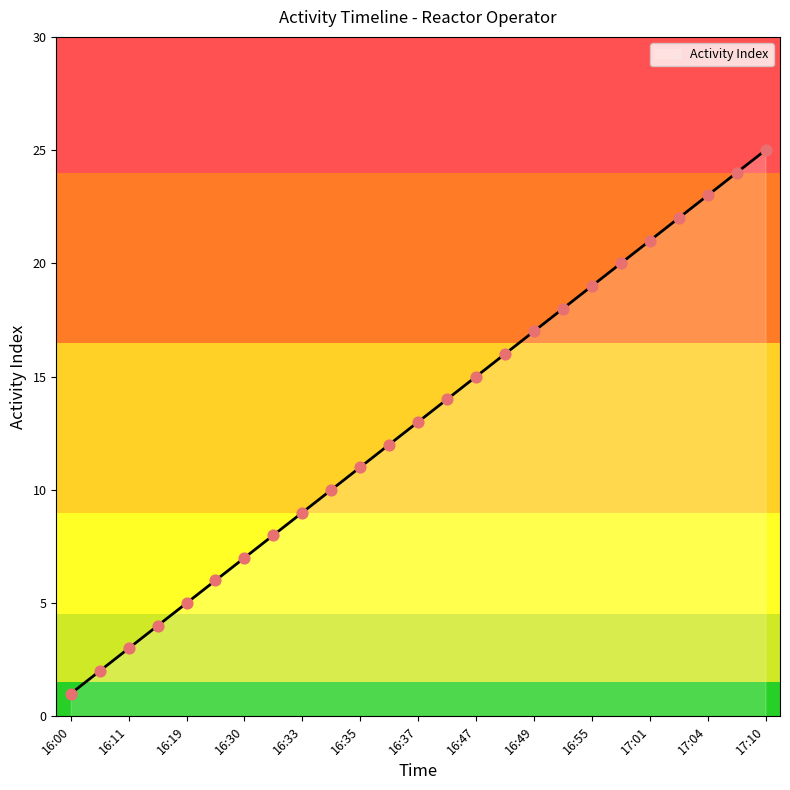

Approximately how many times larger is the value at 16:48 compared to 16:57?

0.8